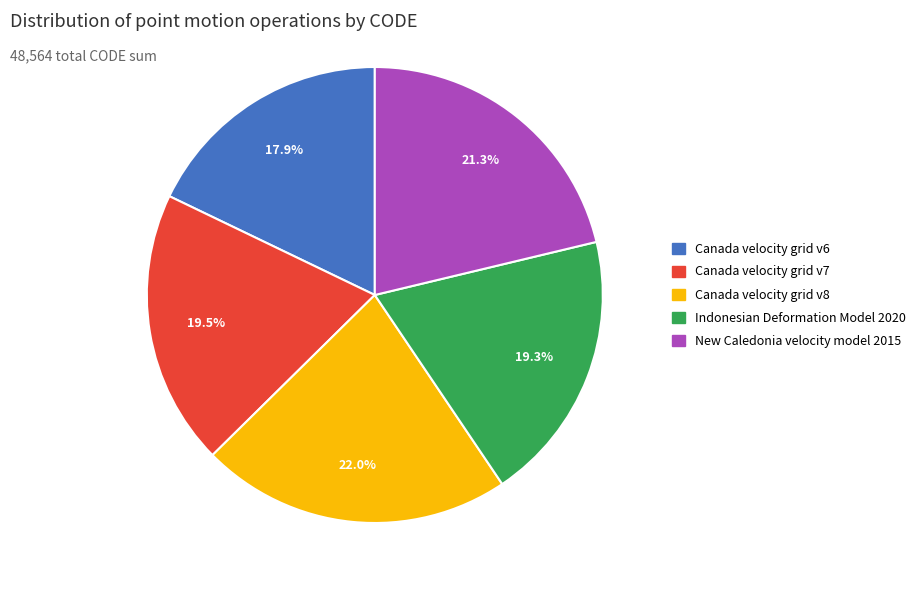

Combined, do Canada velocity grid v6 and Indonesian Deformation Model 2020 account for over 50%?

No